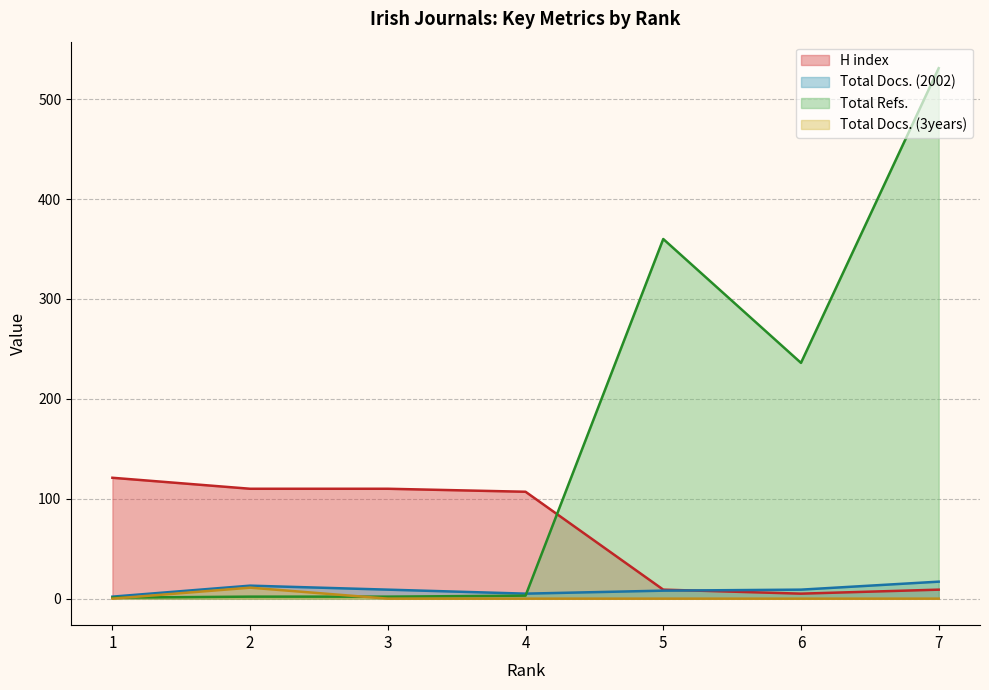

Where is the first local minimum for Total Refs.?

6